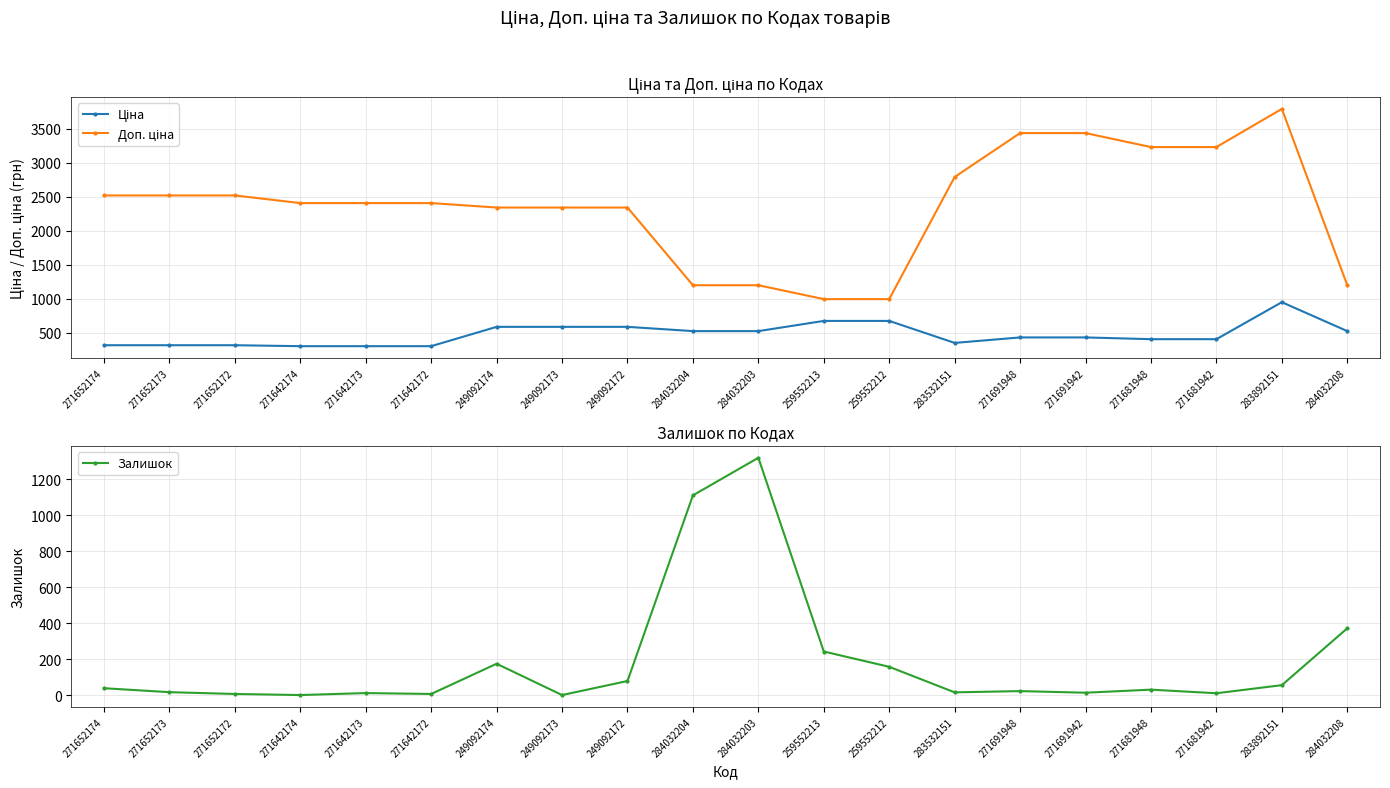

The value of Ціна at 284032208 is 522.2. True or false?

True